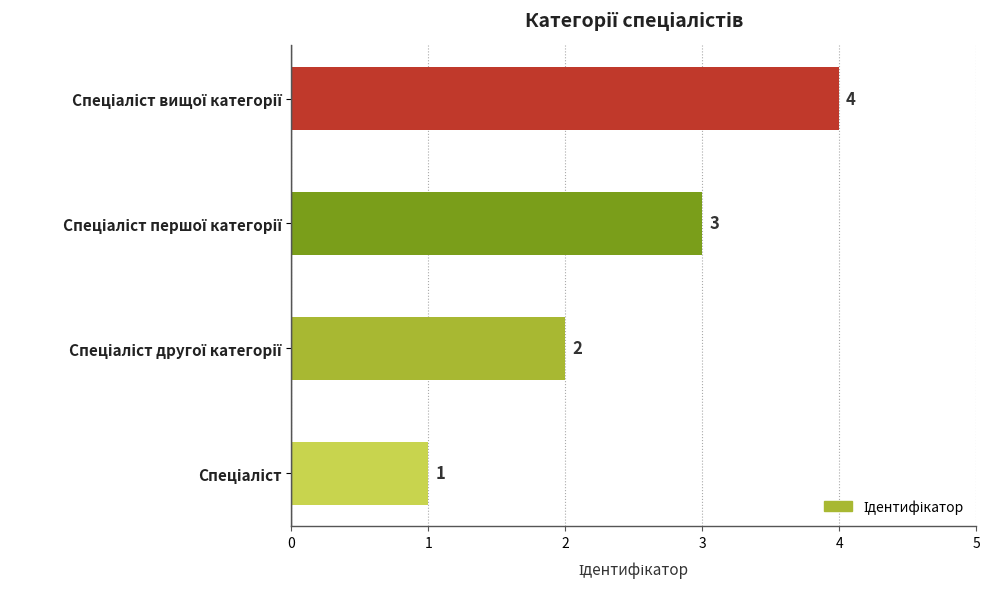

What is the maximum value shown in the chart?

4